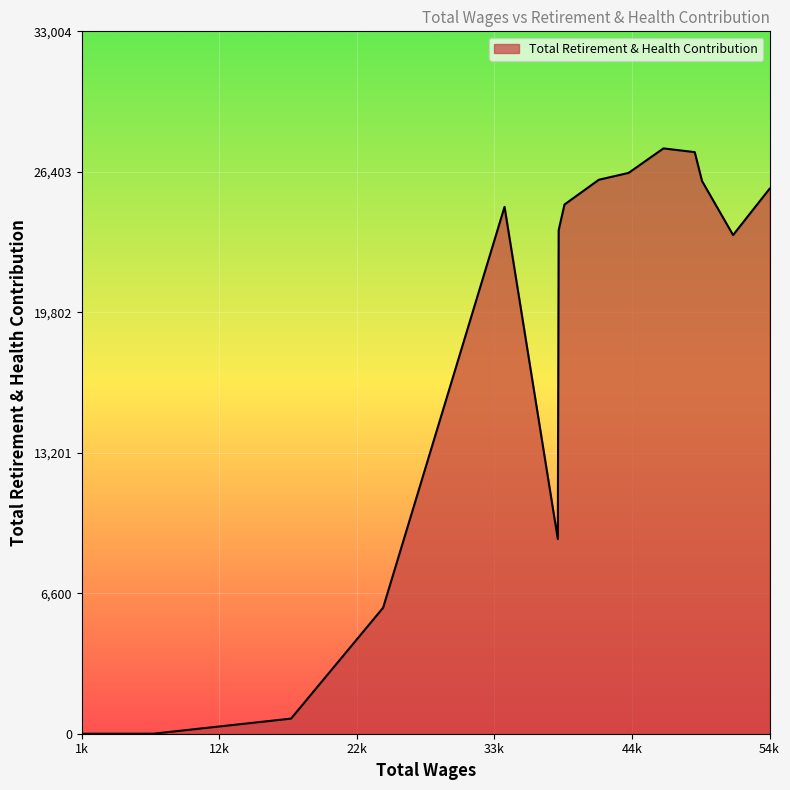

What is the difference between the maximum and minimum values?

27504